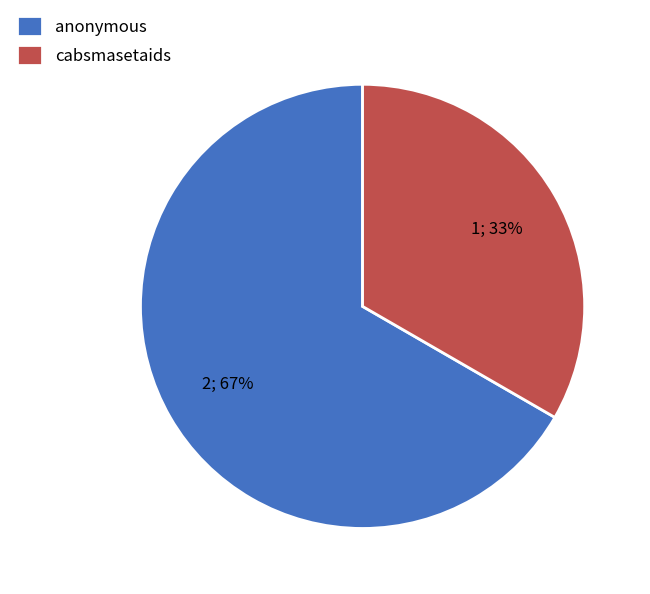

Count the number of slices in the pie.

2